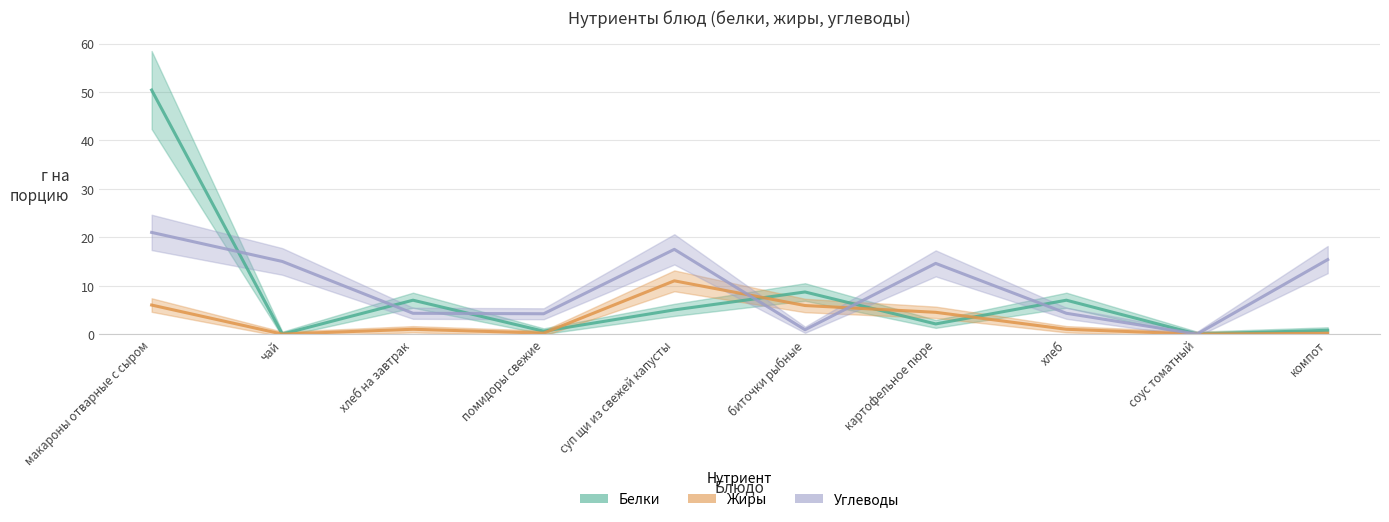

What are all the series names shown in the legend?

Белки, Жиры, Углеводы